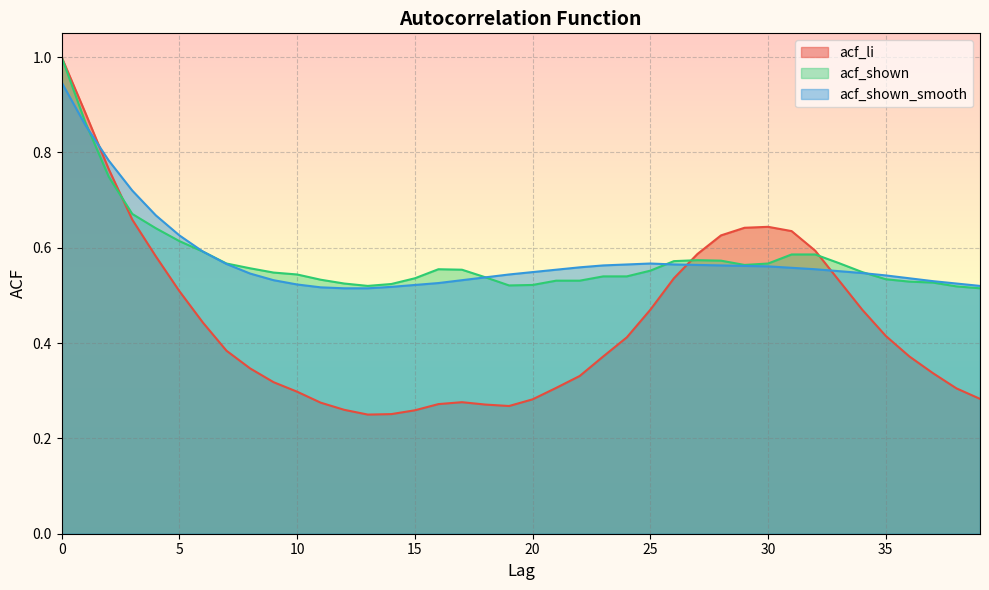

Rank the series at 37 from highest to lowest value.

acf_shown_smooth, acf_shown, acf_li